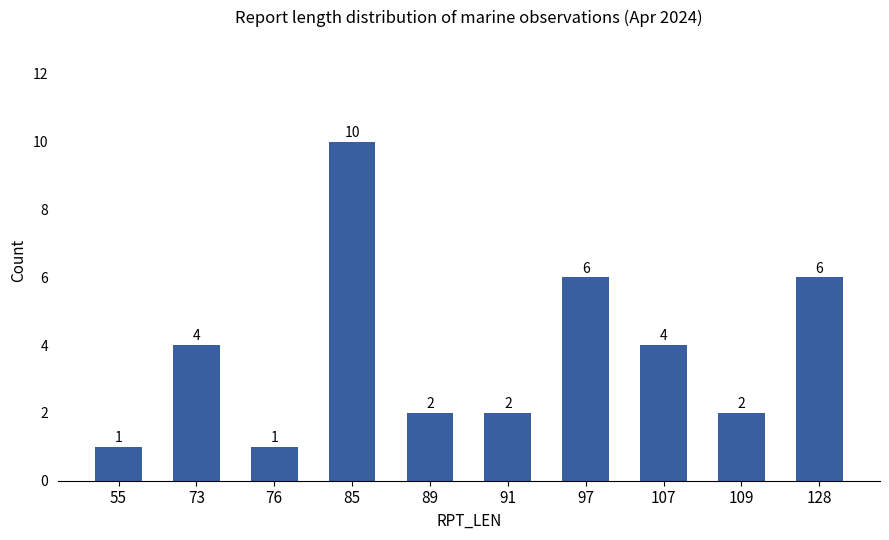

Reading left to right, what are all the values shown in this chart?

1	4	1	10	2	2	6	4	2	6